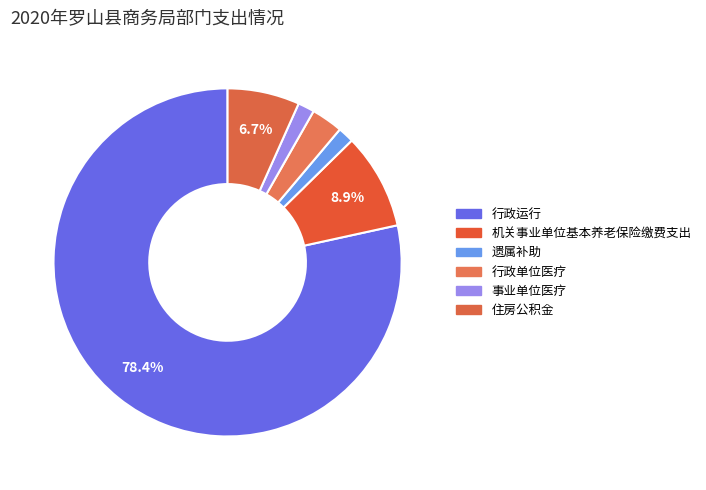

Count the number of slices in the pie.

6